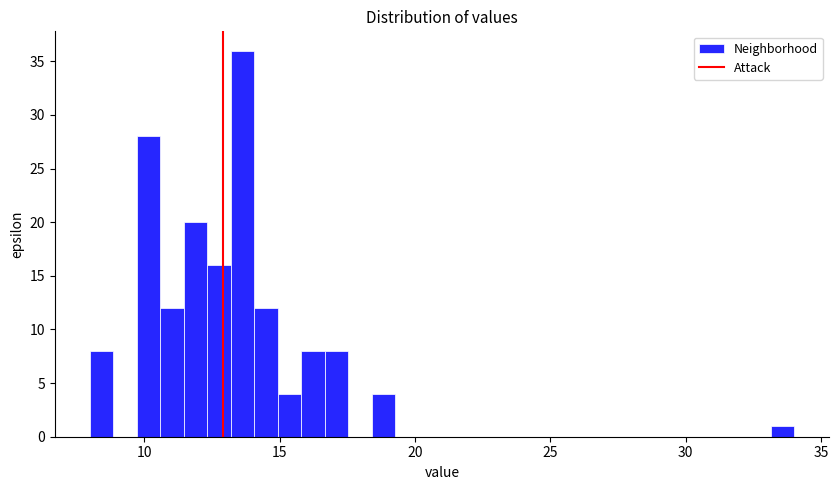

Around what value on the x-axis is the tallest bar? Give the approximate position of its centre, as read against the axis.

13.5